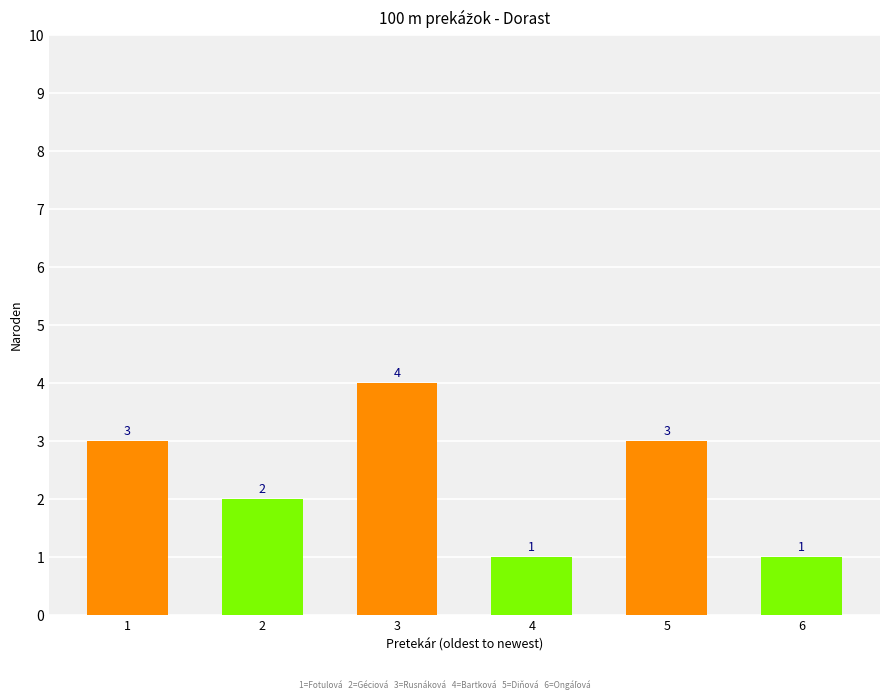

Reading left to right, list all the values displayed in this chart.

1=3	2=2	3=4	4=1	5=3	6=1